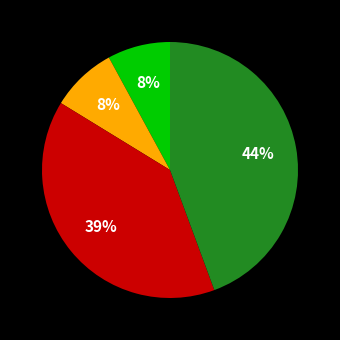

To the nearest percent, what is the difference between the largest and smallest slice percentages?

36%